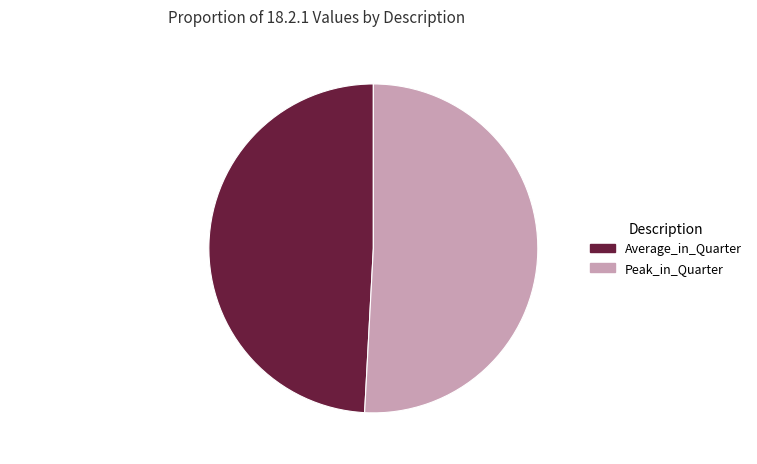

Is it true that Peak_in_Quarter is 40% of the pie?

False